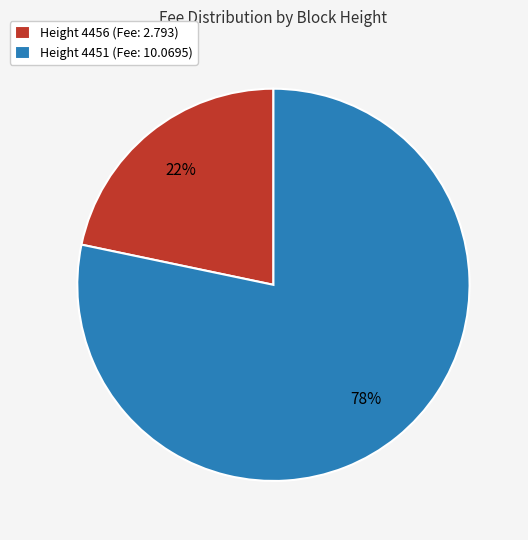

What is the ratio of the value at Height 4456 (Fee: 2.793) to the value at Height 4451 (Fee: 10.0695)?

0.3